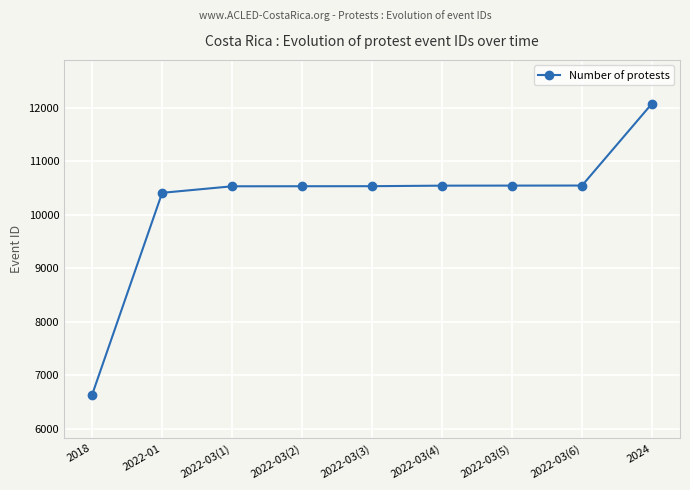

What position from the left is 2022-03(4)?

6